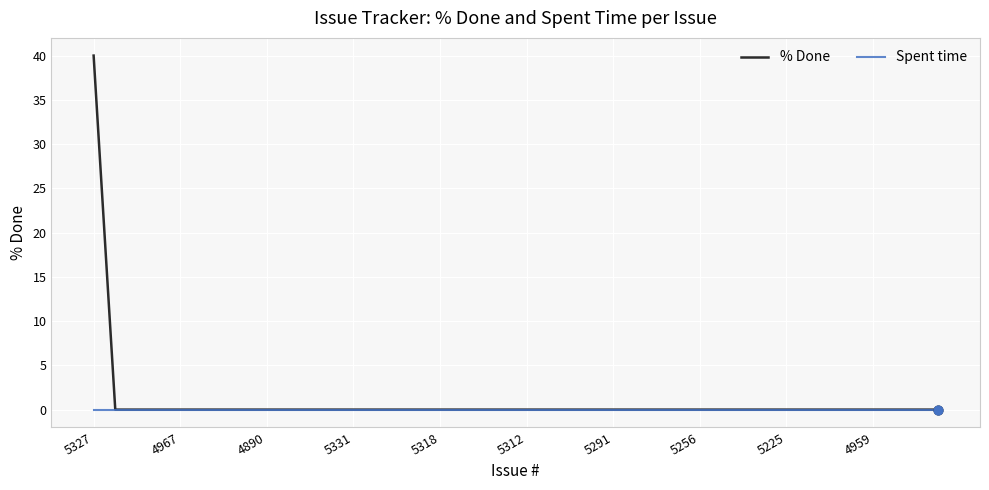

Which series has the widest spread of values?

% Done